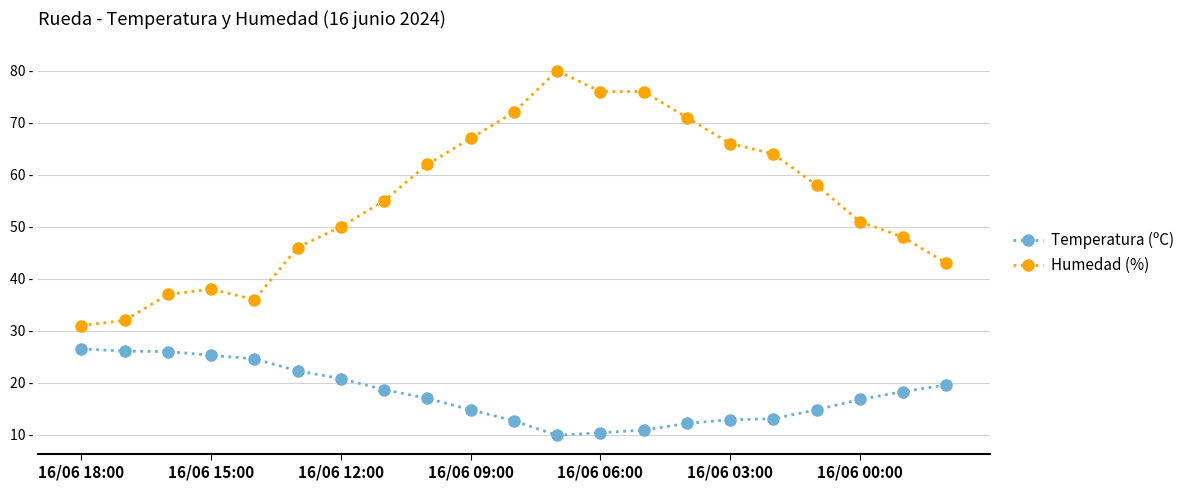

What are all the series names shown in the legend?

Temperatura (ºC), Humedad (%)